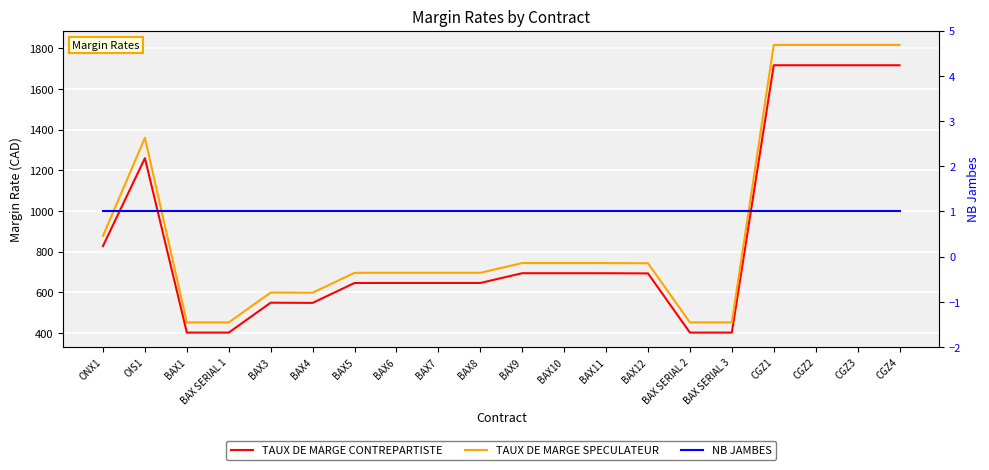

Where is the first local maximum for TAUX DE MARGE SPECULATEUR?

OIS1